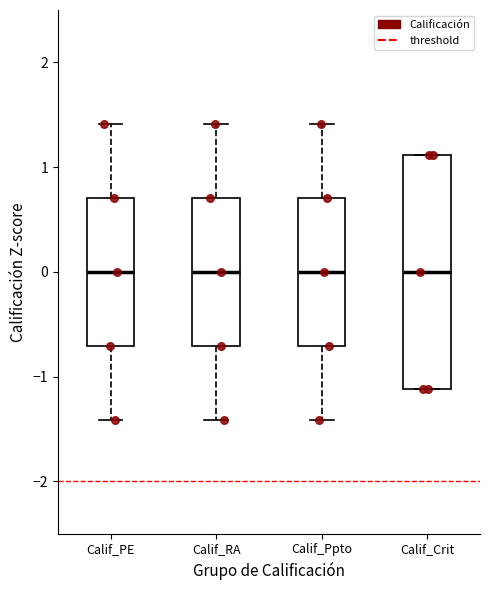

Comparing the boxes themselves (not the whiskers), which one is the tallest?

Calif_Crit